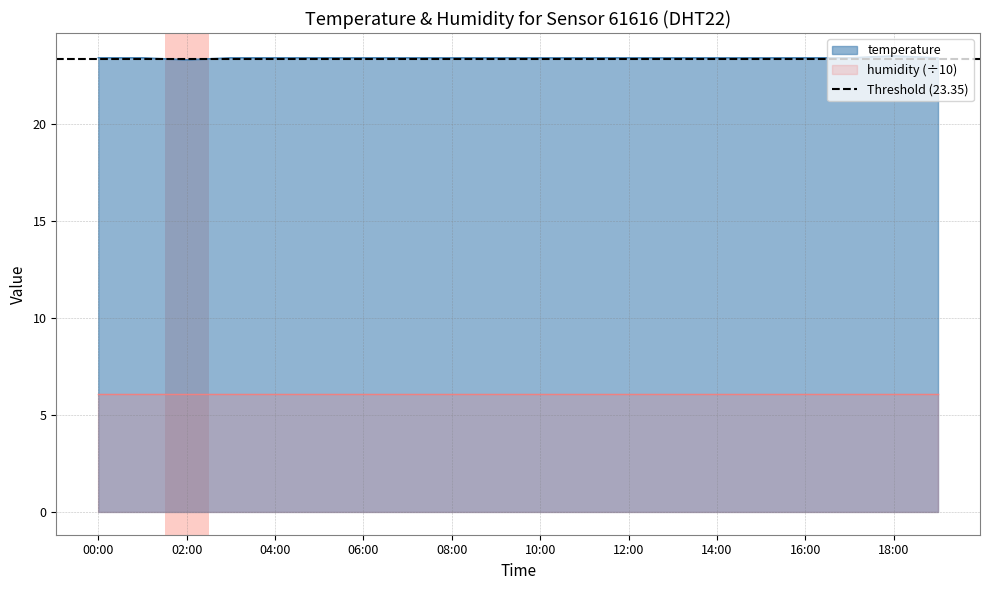

Rank the categories by value from highest to lowest.

18:00, 00:00, 01:00, 03:00, 04:00, 05:00, 06:00, 07:00, 08:00, 09:00, 10:00, 11:00, 12:00, 13:00, 14:00, 15:00, 16:00, 17:00, 19:00, 02:00